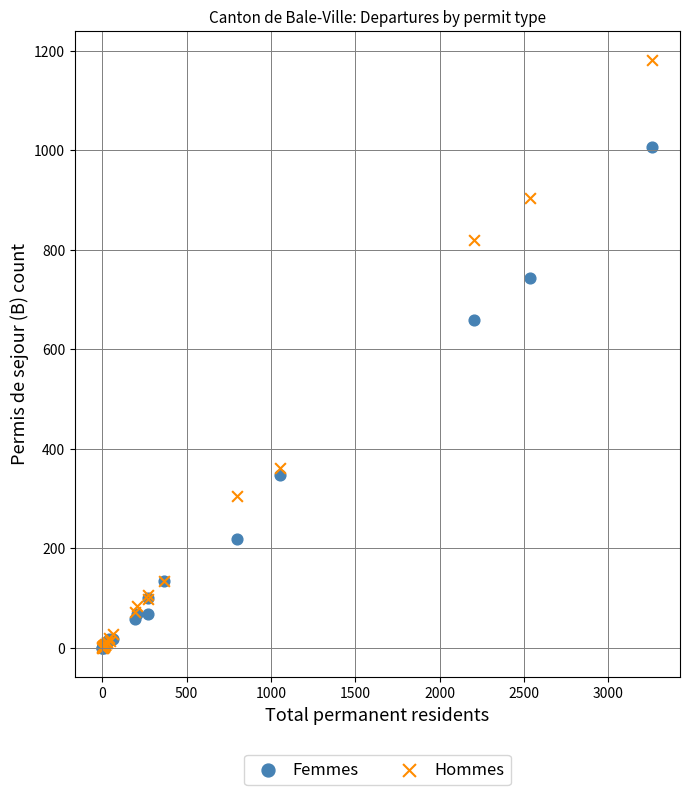

Which series has the largest Y range (max minus min)?

Hommes